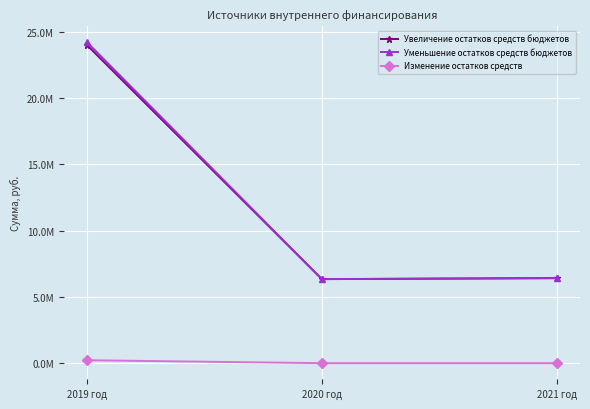

What is the label of the 2nd point from the left?

2020 год